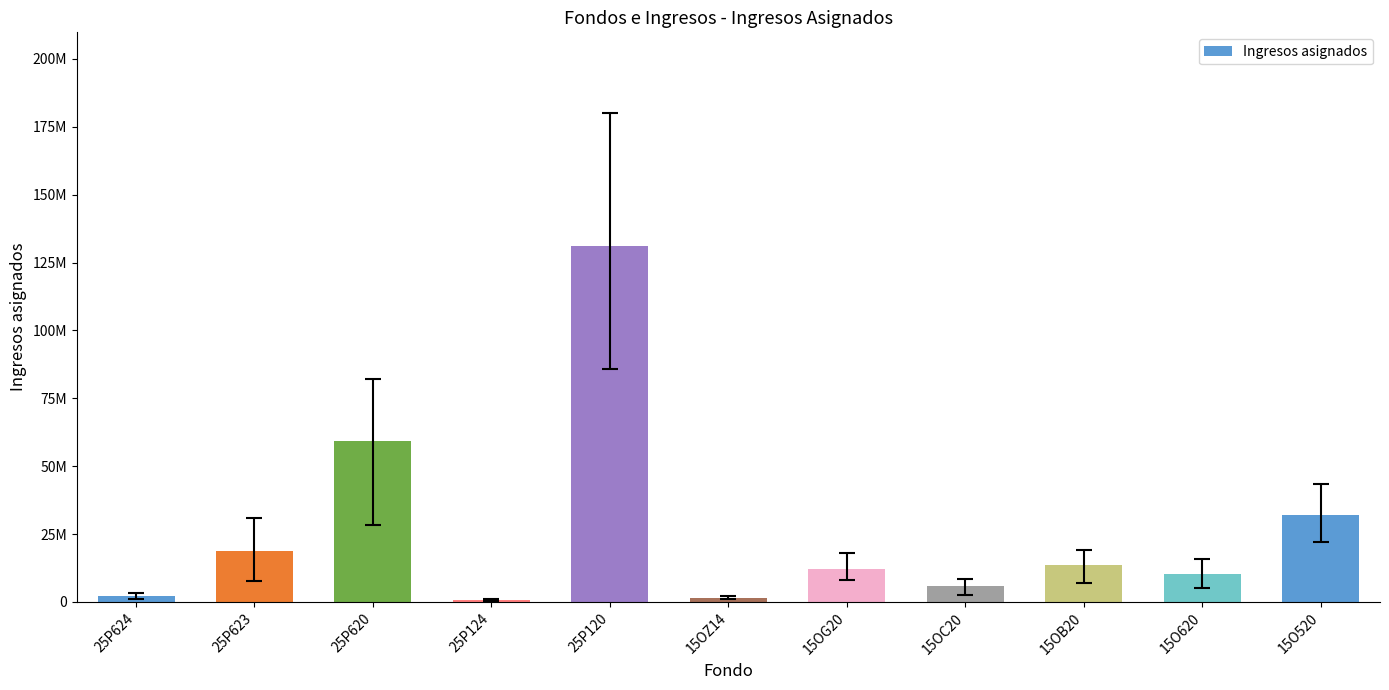

What is the difference between the second highest and second lowest values?

57686960.9